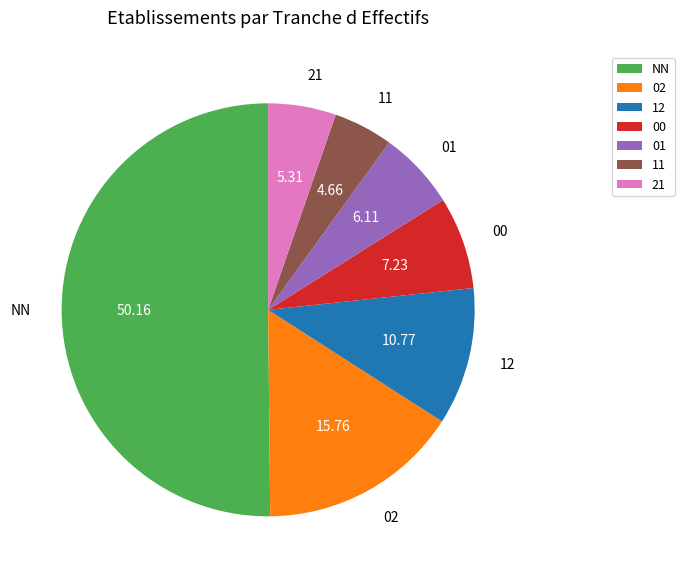

The NN slice represents 50% of the pie. True or false?

True